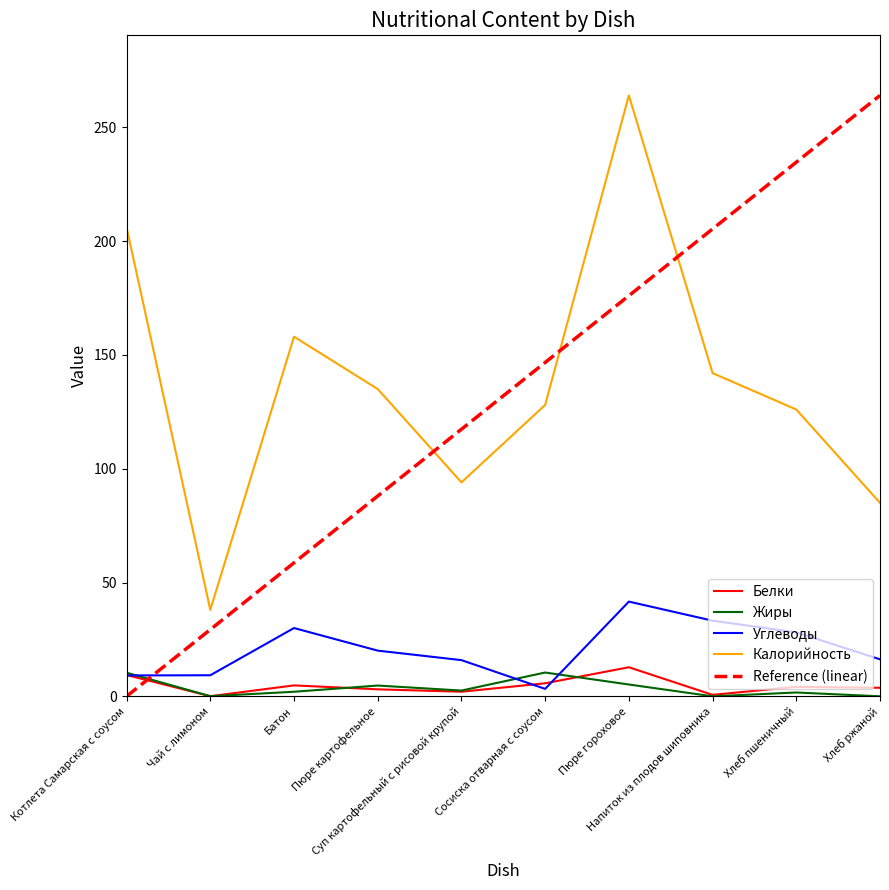

At which label does Углеводы reach its peak?

Пюре гороховое